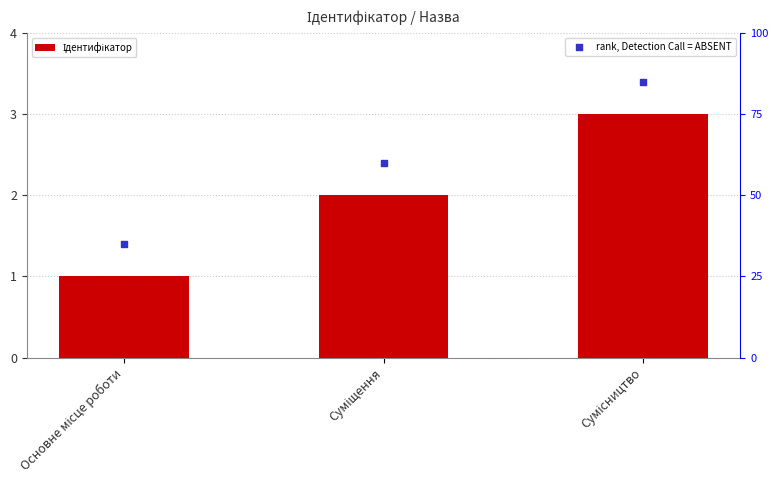

What is the total value across all series at Основне місце роботи?

36